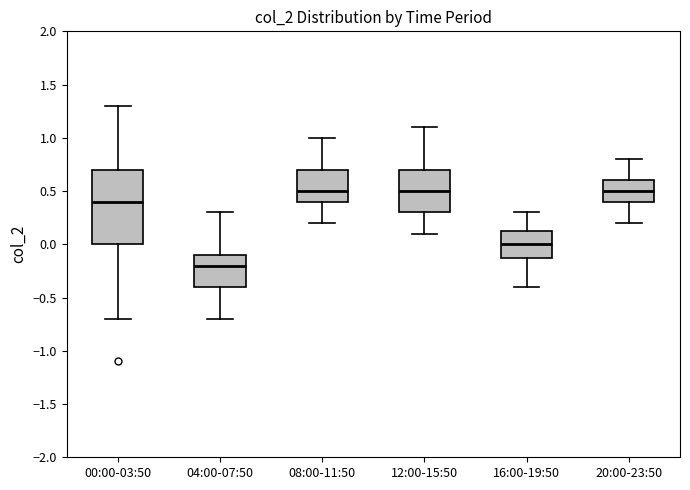

Reading left to right, transcribe this box plot: for each box, give where its median line is, the range the box spans, and where its two whiskers end, as read against the y-axis. The values are not printed on the chart, so give them approximately, as read against the axis.

00:00-03:50: median 0.40, box 0.00 to 0.70, whiskers -0.70 to 1.30
04:00-07:50: median -0.20, box -0.40 to -0.10, whiskers -0.70 to 0.30
08:00-11:50: median 0.50, box 0.40 to 0.70, whiskers 0.20 to 1.00
12:00-15:50: median 0.50, box 0.30 to 0.70, whiskers 0.10 to 1.10
16:00-19:50: median 0.00, box -0.10 to 0.15, whiskers -0.40 to 0.30
20:00-23:50: median 0.50, box 0.40 to 0.60, whiskers 0.20 to 0.80